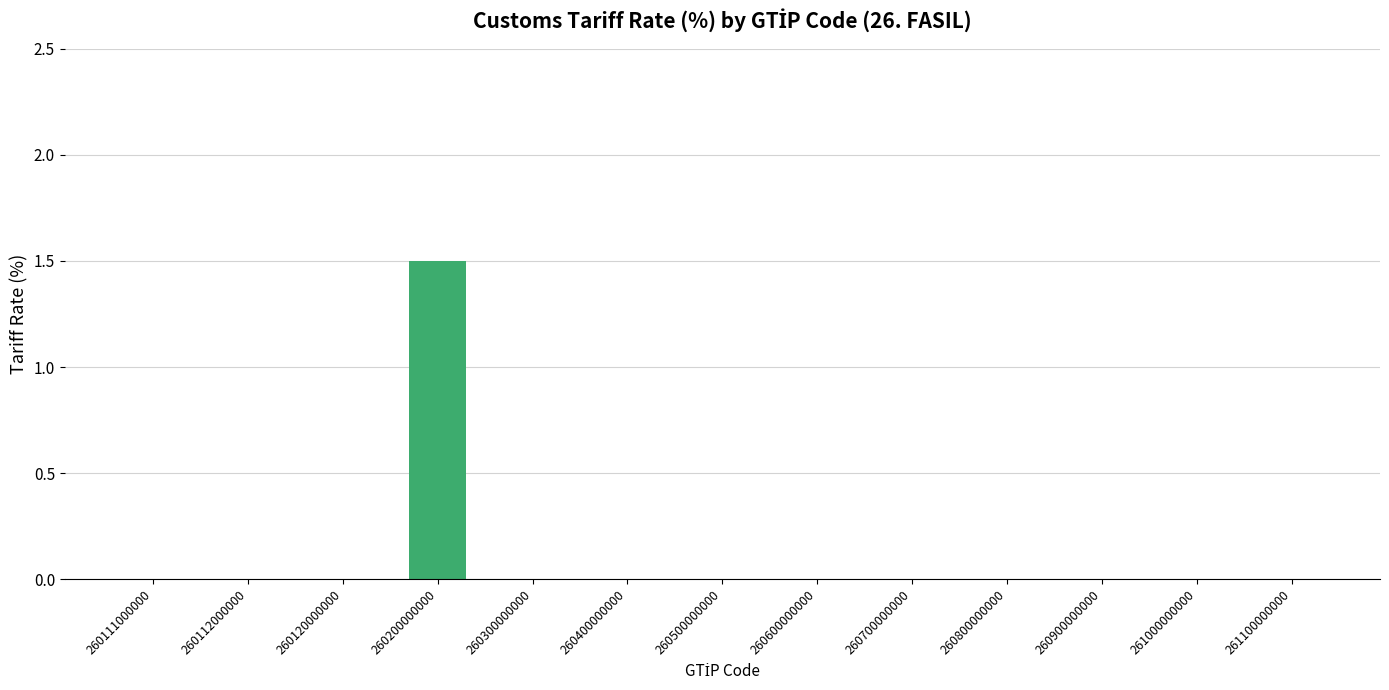

How many values are between 0 and 1?

12